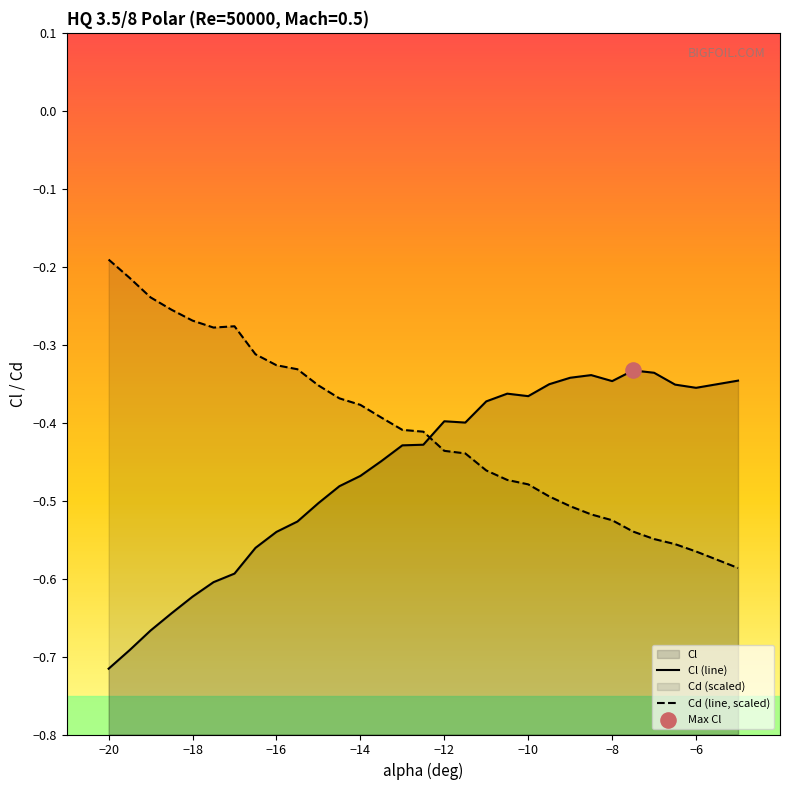

What is the total value across all series at −18?

-0.9